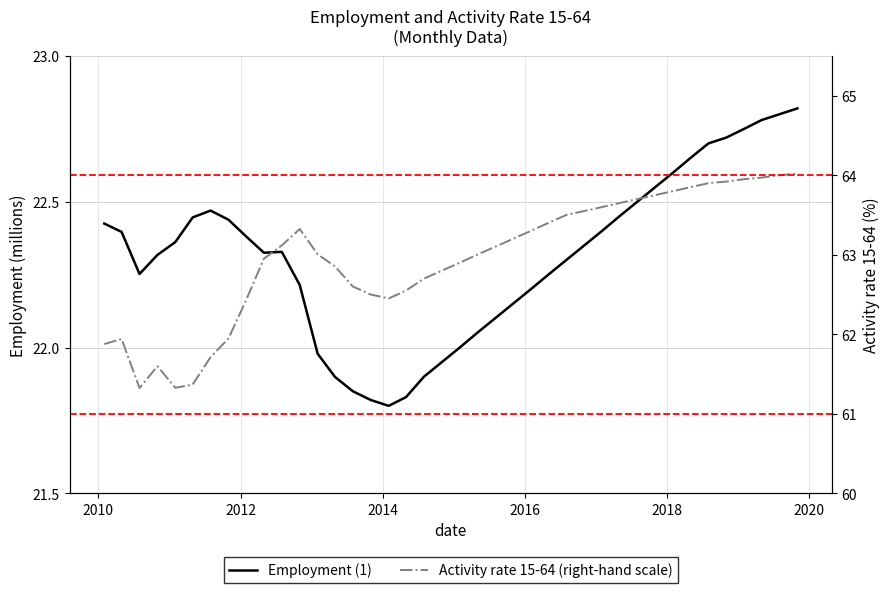

Count the number of categories in the chart.

40